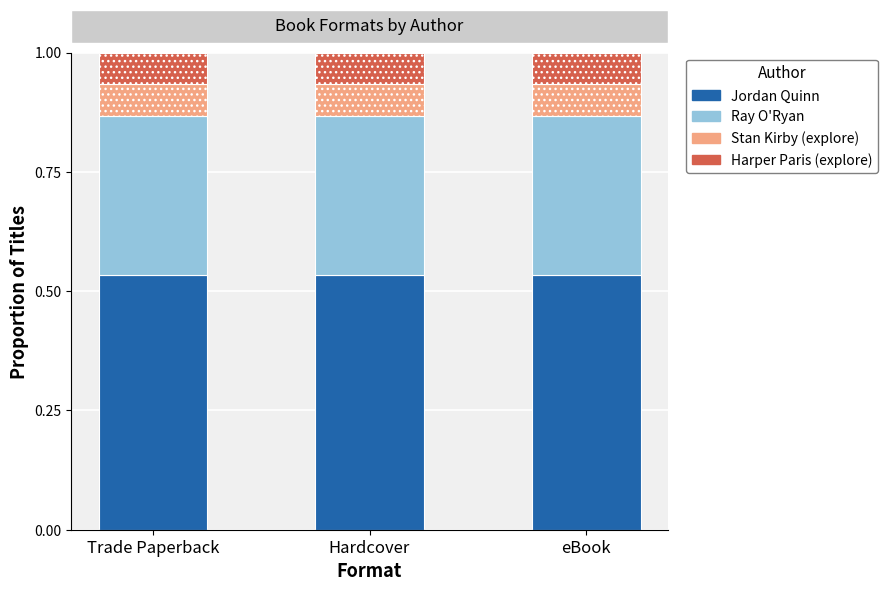

How many bars are there in total?

3